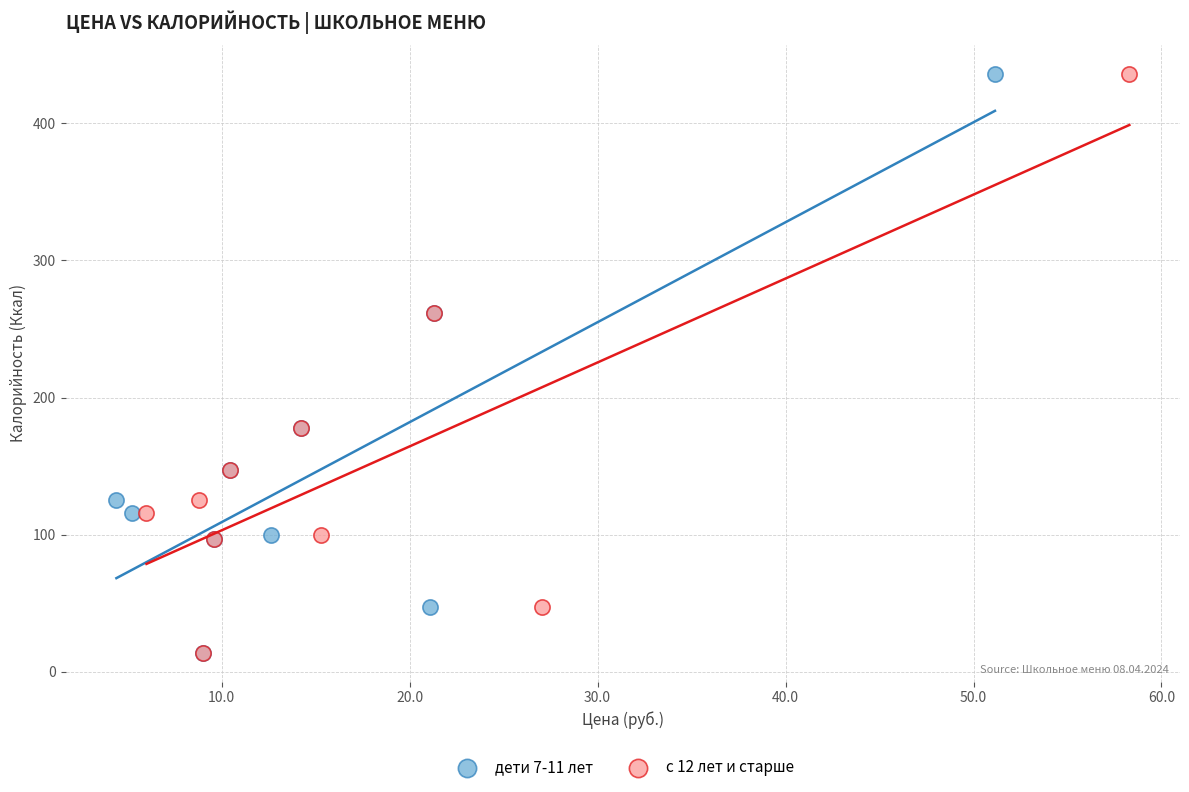

What are all the series names shown in the legend?

дети 7-11 лет, с 12 лет и старше